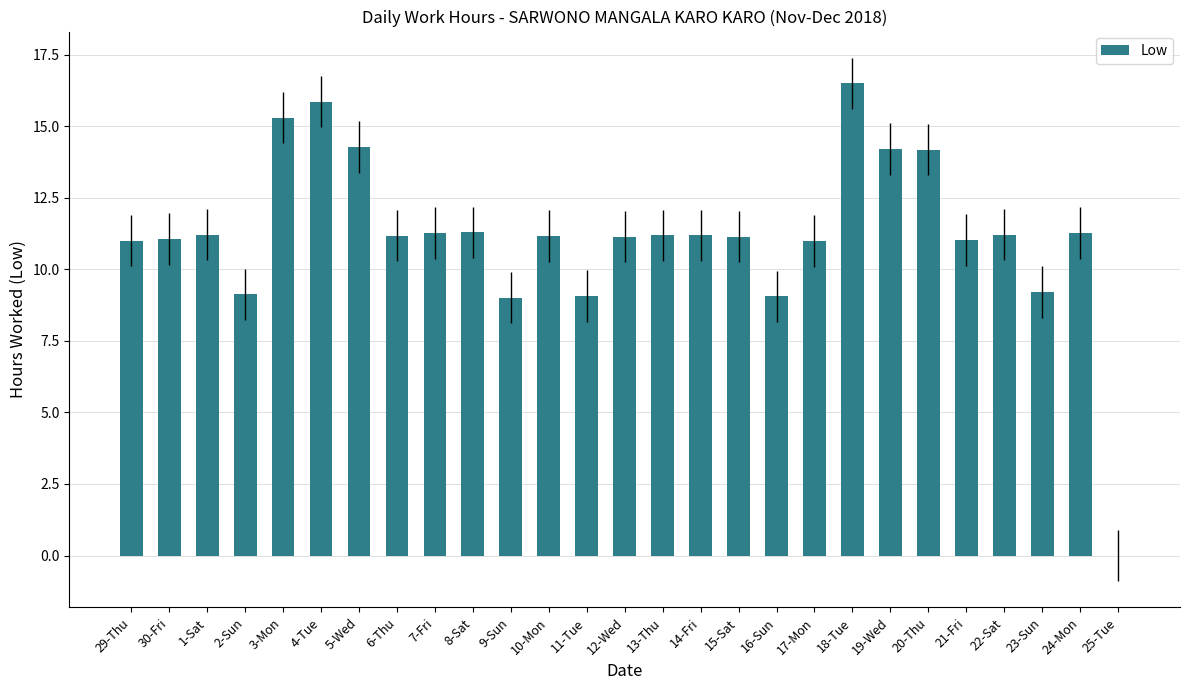

What is the greatest value displayed?

16.5